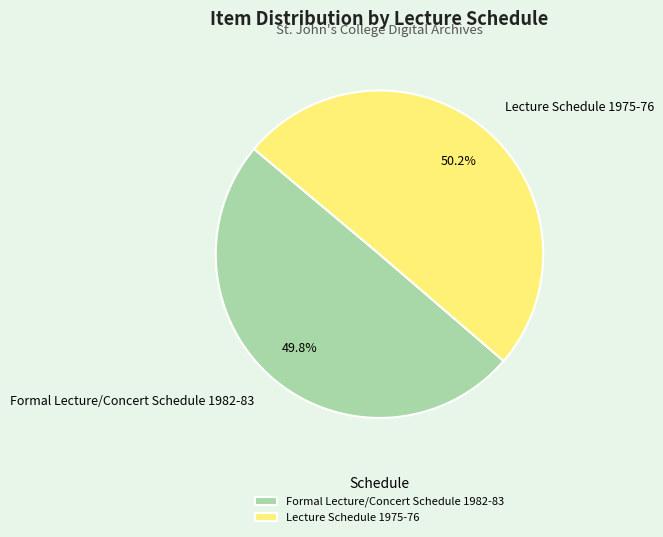

Does any single category account for the majority?

Yes